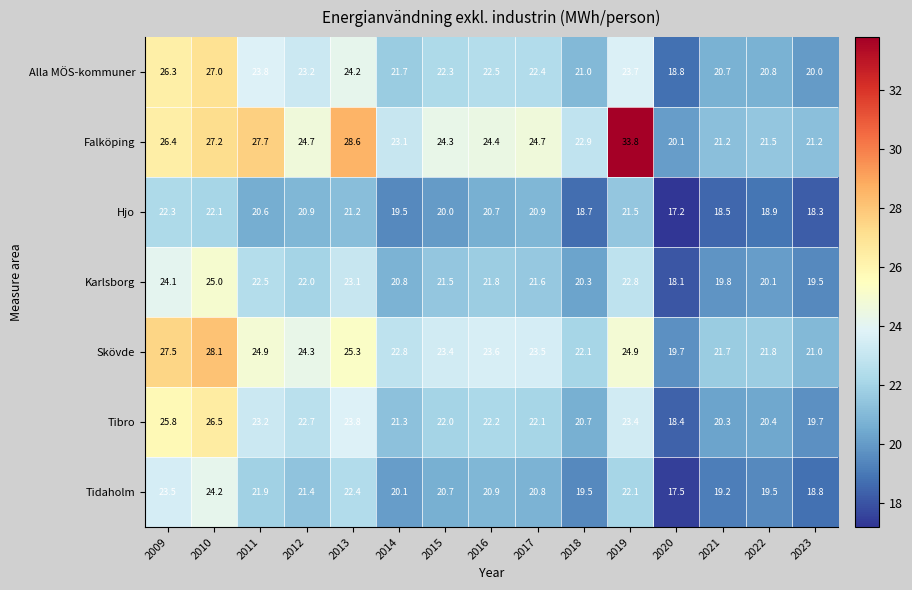

What is the difference between the second highest and minimum values in the Karlsborg series?

6.0